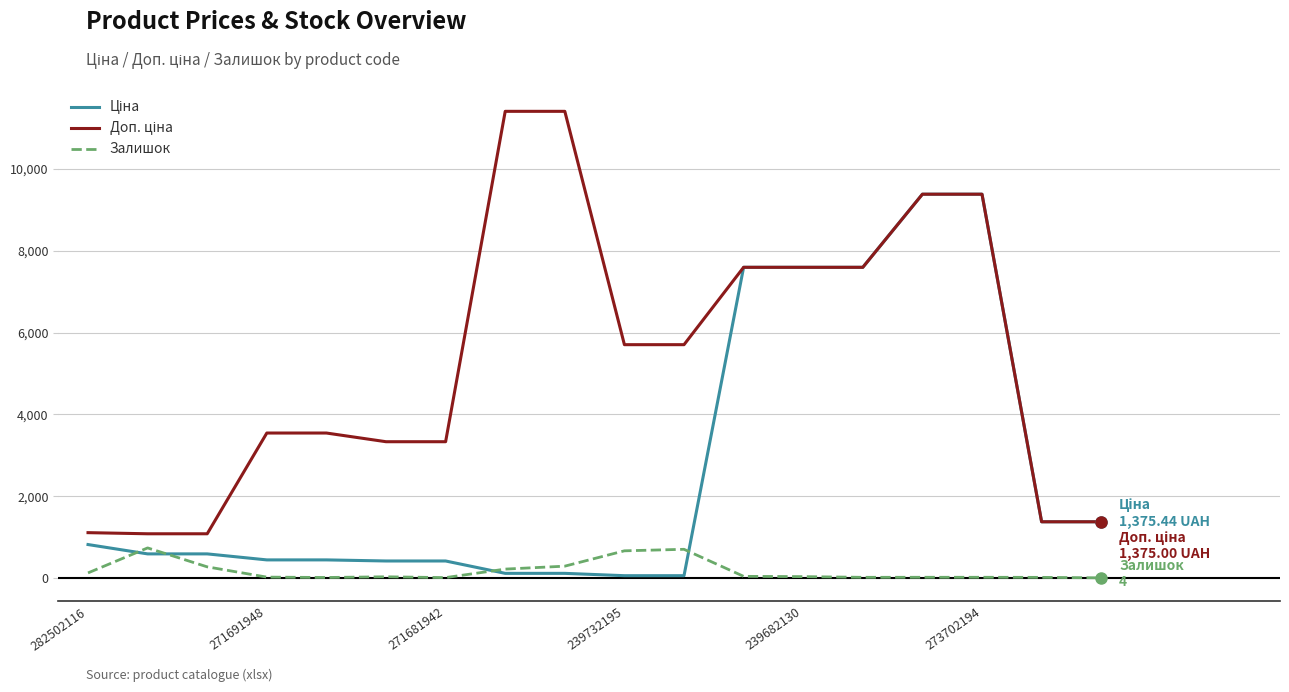

What is the maximum value shown in the chart?

11410.0